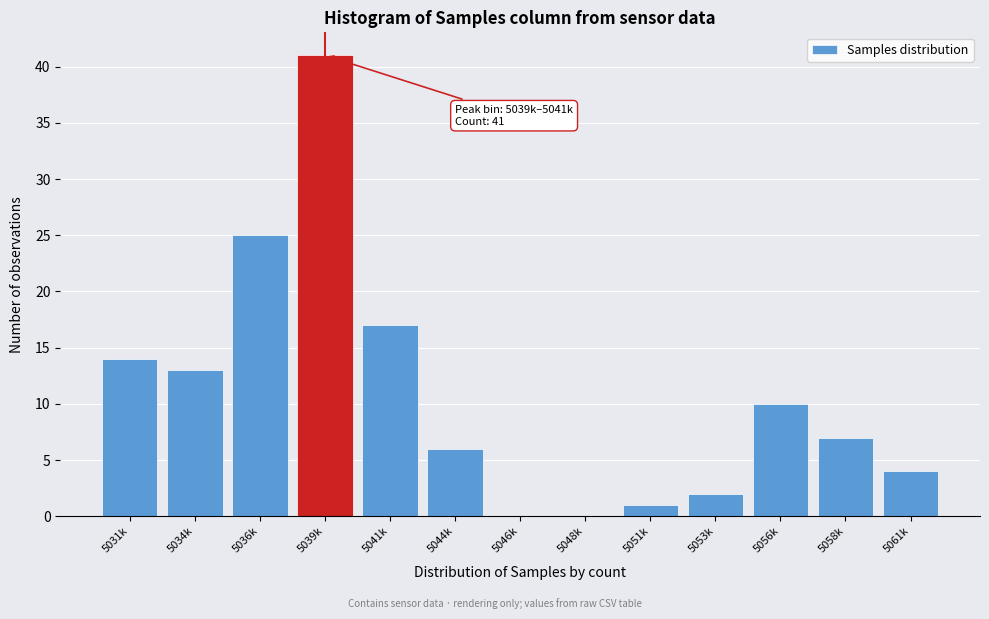

Reading left to right, transcribe all the data shown in this chart.

5031k=14	5034k=13	5036k=25	5039k=41	5041k=17	5044k=6	5046k=0	5048k=0	5051k=1	5053k=2	5056k=10	5058k=7	5061k=4